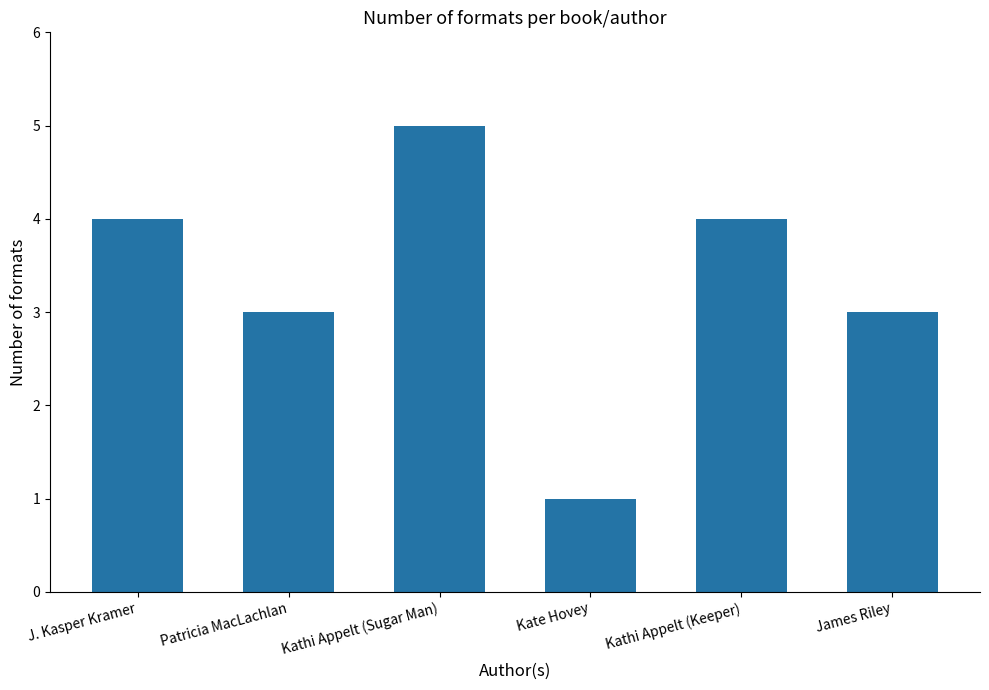

What is the difference between the second highest and minimum values?

3